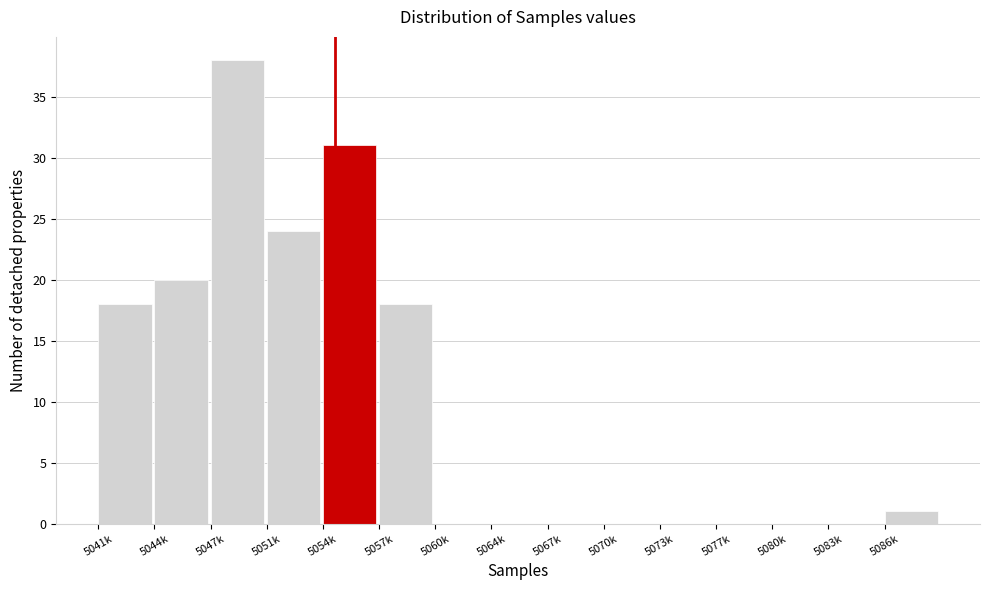

Reading left to right, transcribe all the data shown in this chart.

5041k=18	5044k=20	5047k=38	5051k=24	5054k=31	5057k=18	5060k=0	5064k=0	5067k=0	5070k=0	5073k=0	5077k=0	5080k=0	5083k=0	5086k=1